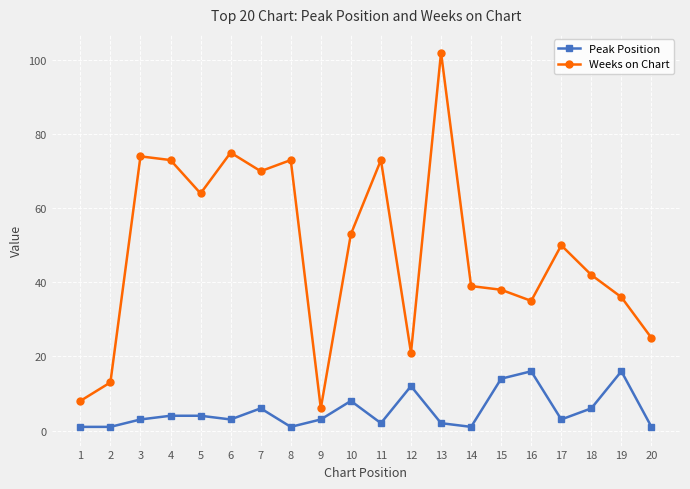

Which series has the largest range (max minus min)?

Weeks on Chart